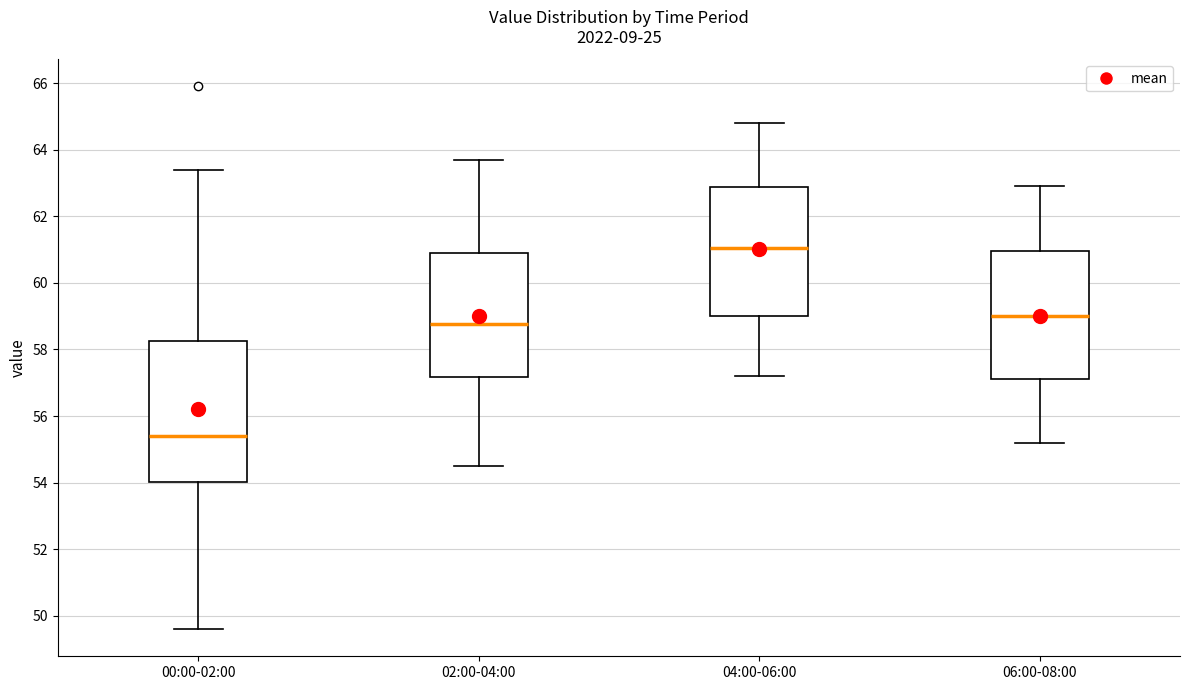

Reading left to right, transcribe this box plot: for each box, give where its median line is, the range the box spans, and where its two whiskers end, as read against the y-axis. The values are not printed on the chart, so give them approximately, as read against the axis.

00:00-02:00: median 55.4, box 54.0 to 58.2, whiskers 49.6 to 63.4
02:00-04:00: median 58.8, box 57.2 to 61.0, whiskers 54.6 to 63.8
04:00-06:00: median 61.0, box 59.0 to 62.8, whiskers 57.2 to 64.8
06:00-08:00: median 59.0, box 57.2 to 61.0, whiskers 55.2 to 63.0